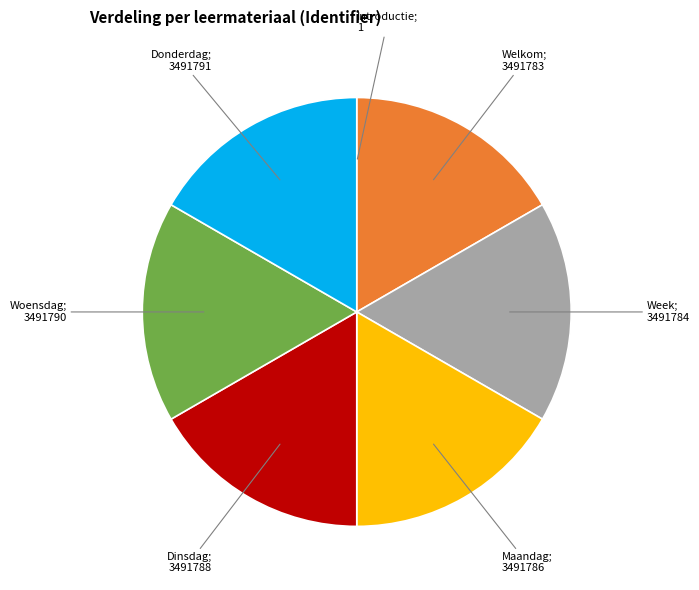

Is there any slice that represents more than half of the pie?

No